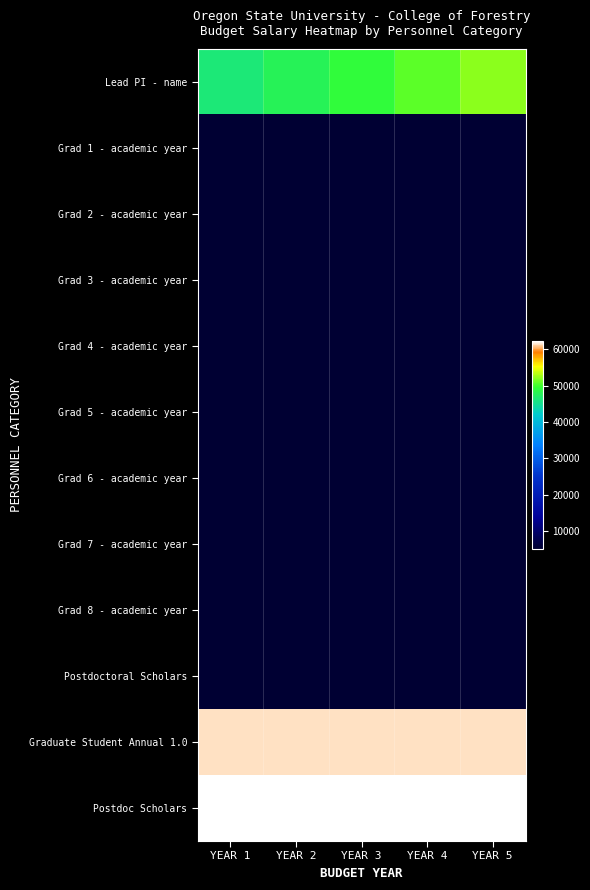

Between YEAR 3 and YEAR 5, which series saw the biggest shift?

Lead PI - name